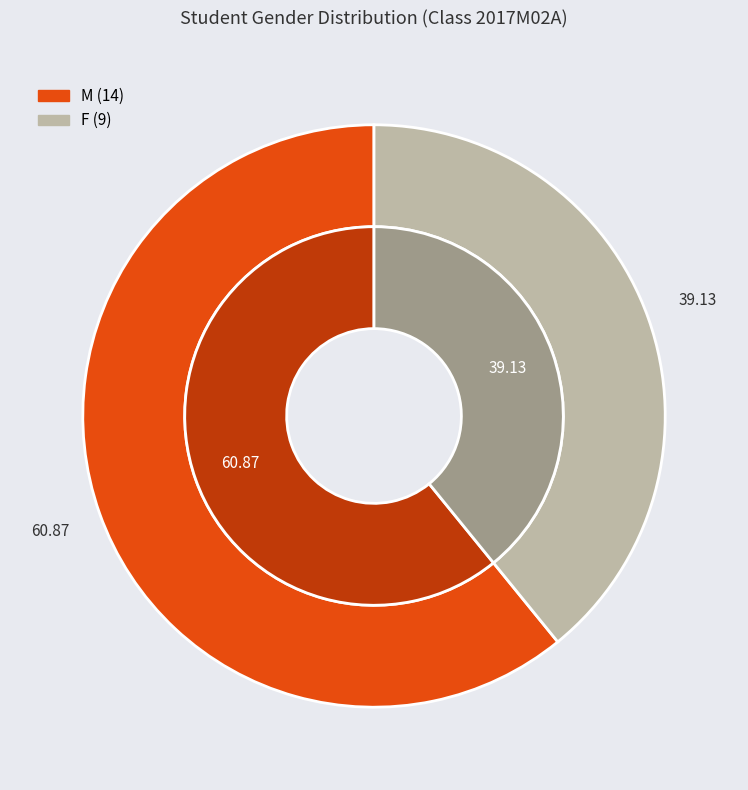

True or false: F accounts for 39% of the total.

True